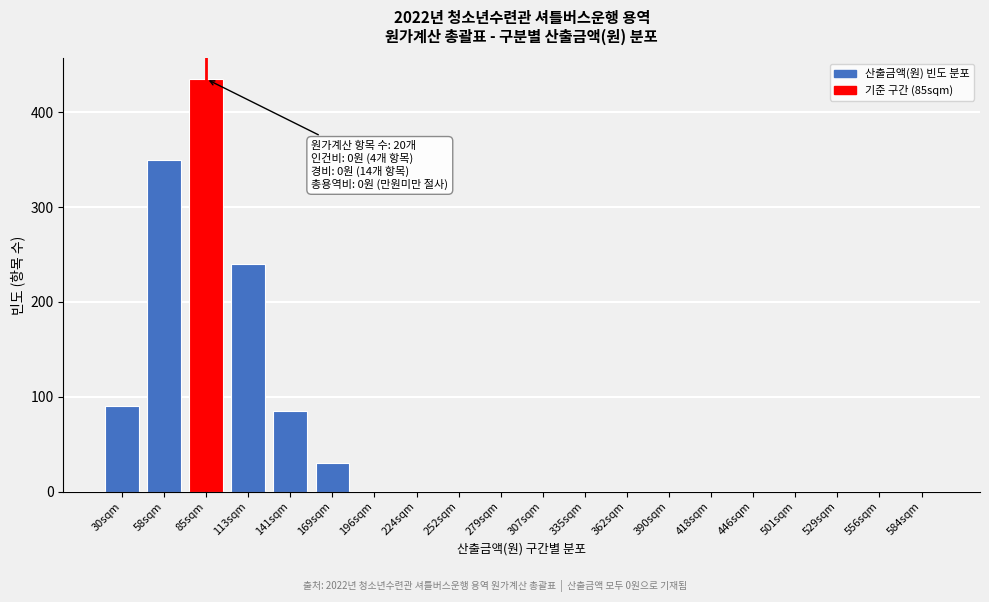

Reading left to right, what are all the values shown in this chart?

30sqm=90	58sqm=350	85sqm=435	113sqm=240	141sqm=85	169sqm=30	196sqm=0	224sqm=0	252sqm=0	279sqm=0	307sqm=0	335sqm=0	362sqm=0	390sqm=0	418sqm=0	446sqm=0	501sqm=0	529sqm=0	556sqm=0	584sqm=0